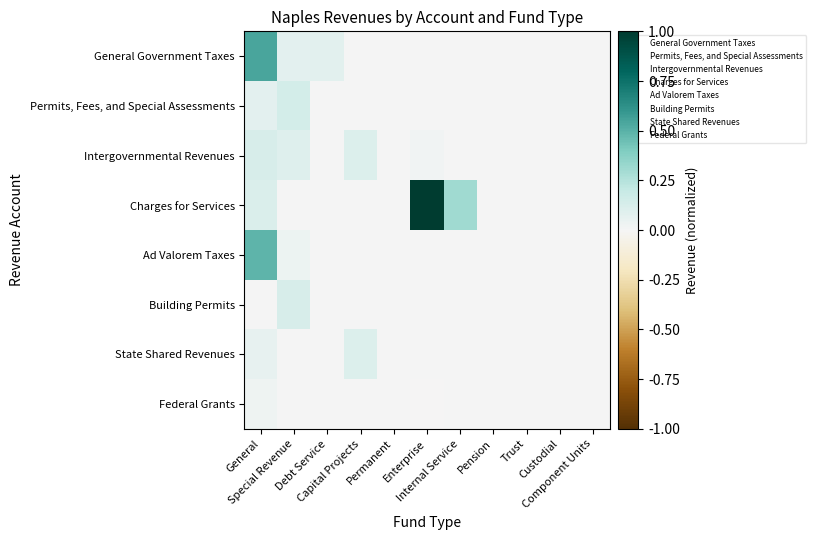

What is the total value across all series at General?

29.4